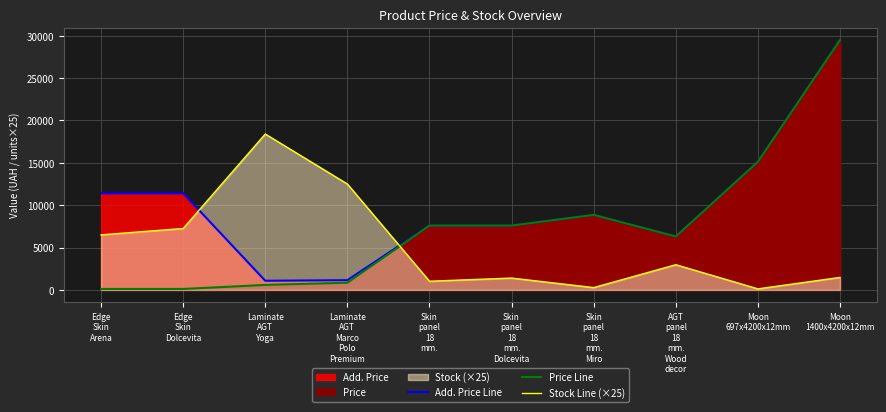

Is the value of Add. Price Line at Skin
panel
18
mm. greater than the value of Stock Line (×25) at Skin
panel
18
mm.?

Yes